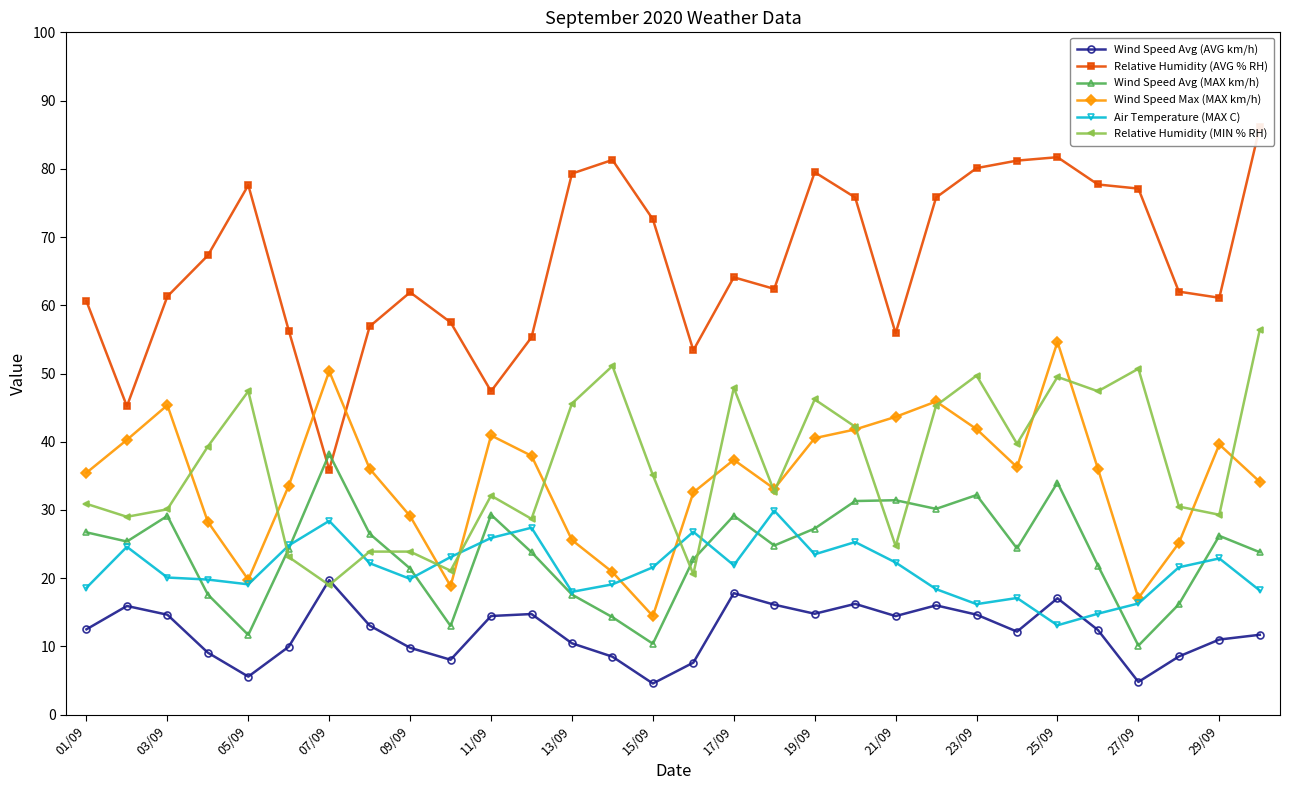

True or false: Wind Speed Avg (MAX km/h) has more than 1 interior local peaks.

True